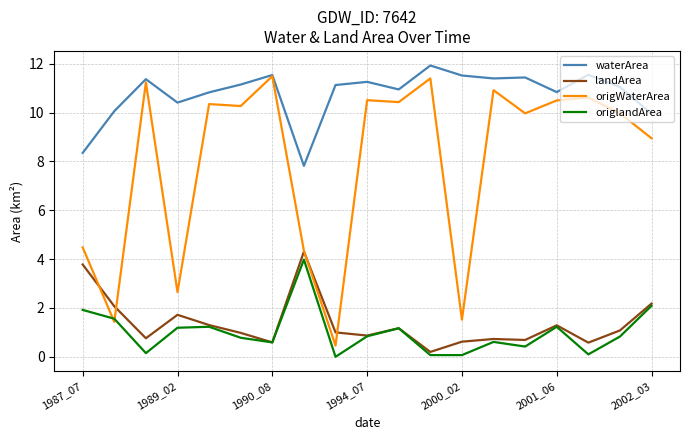

What is the greatest value displayed?

11.9